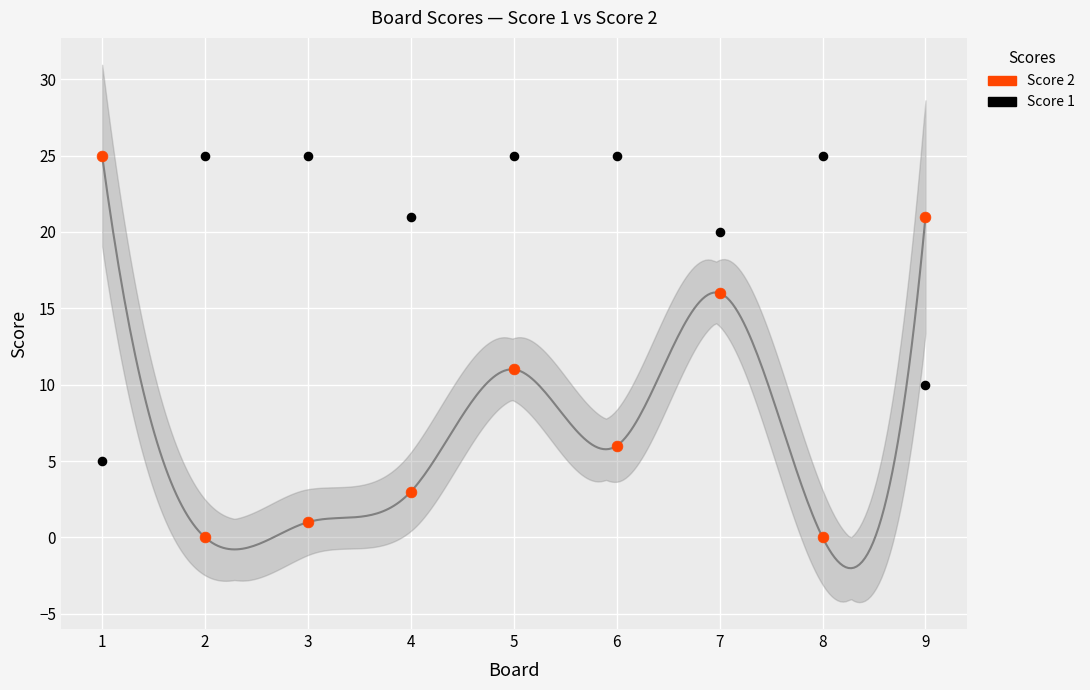

Which series has the widest spread of Y values?

Score 2